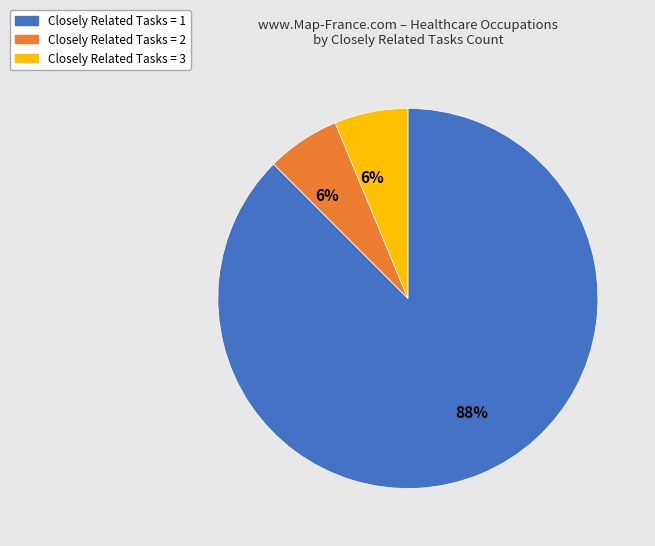

Is there a majority slice in this chart?

Yes